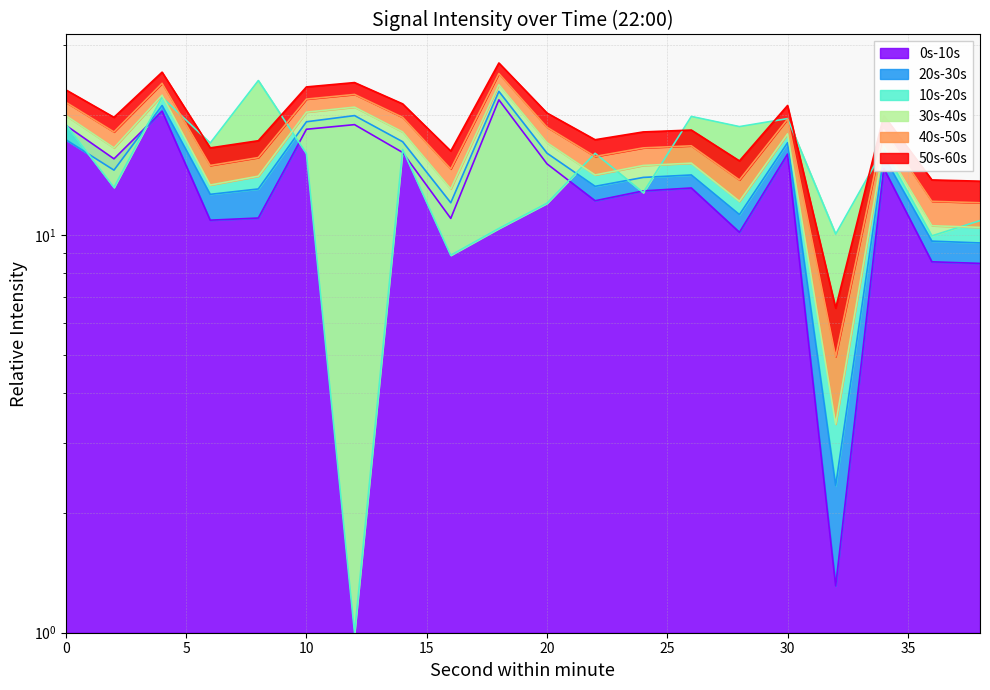

Which has a higher value, 32 or 18?

18